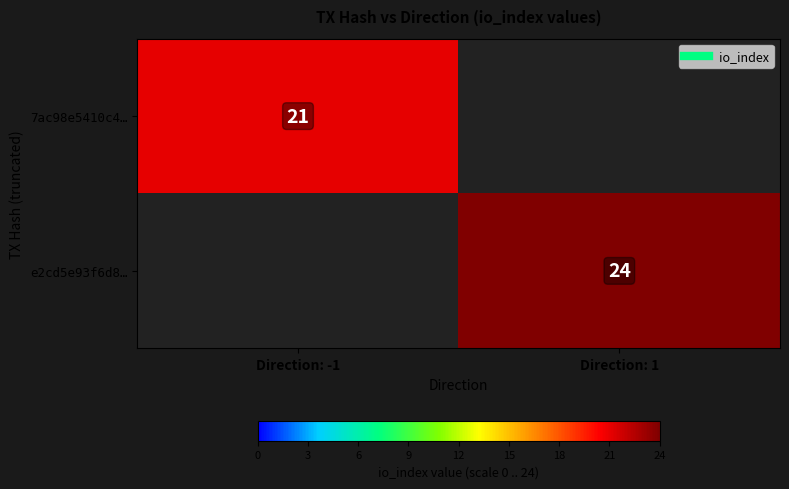

The value of e2cd5e93f6d8… at Direction: 1 is 24. True or false?

True